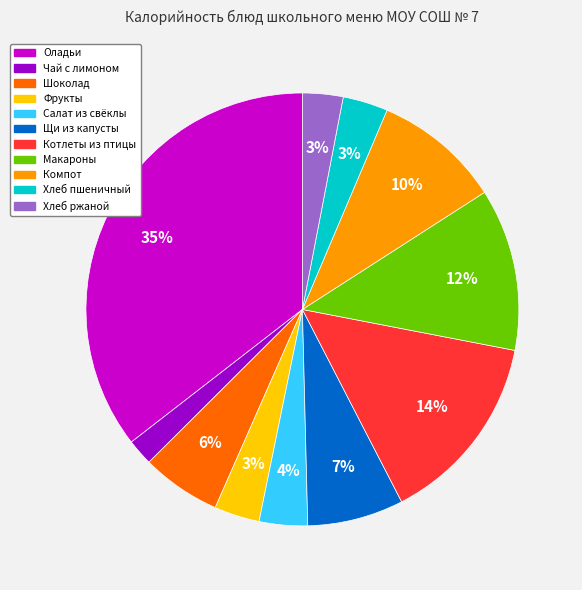

Between Компот and Котлеты из птицы, which is larger?

Котлеты из птицы